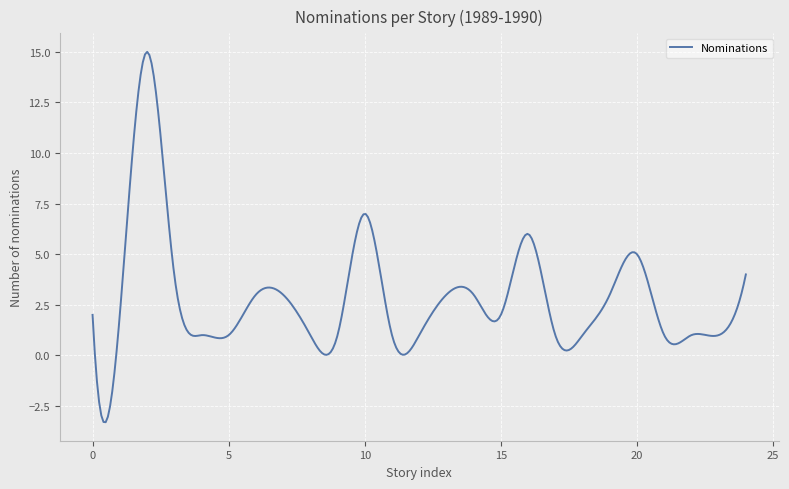

What is the maximum value shown in the chart?

15.0